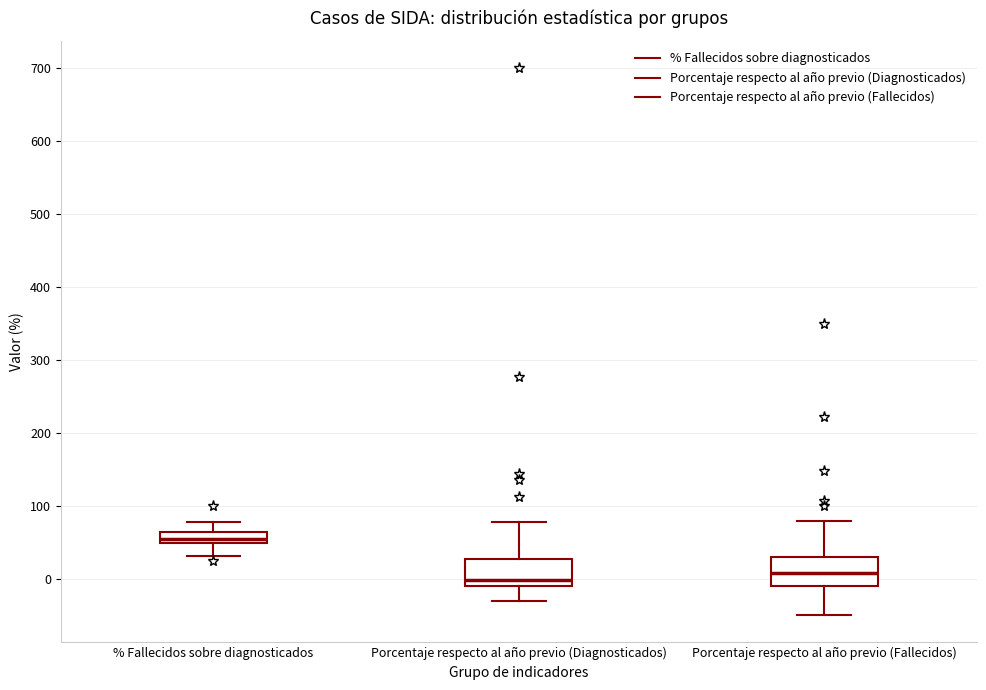

Which box has the lowest median line?

Porcentaje respecto al año previo (Diagnosticados)